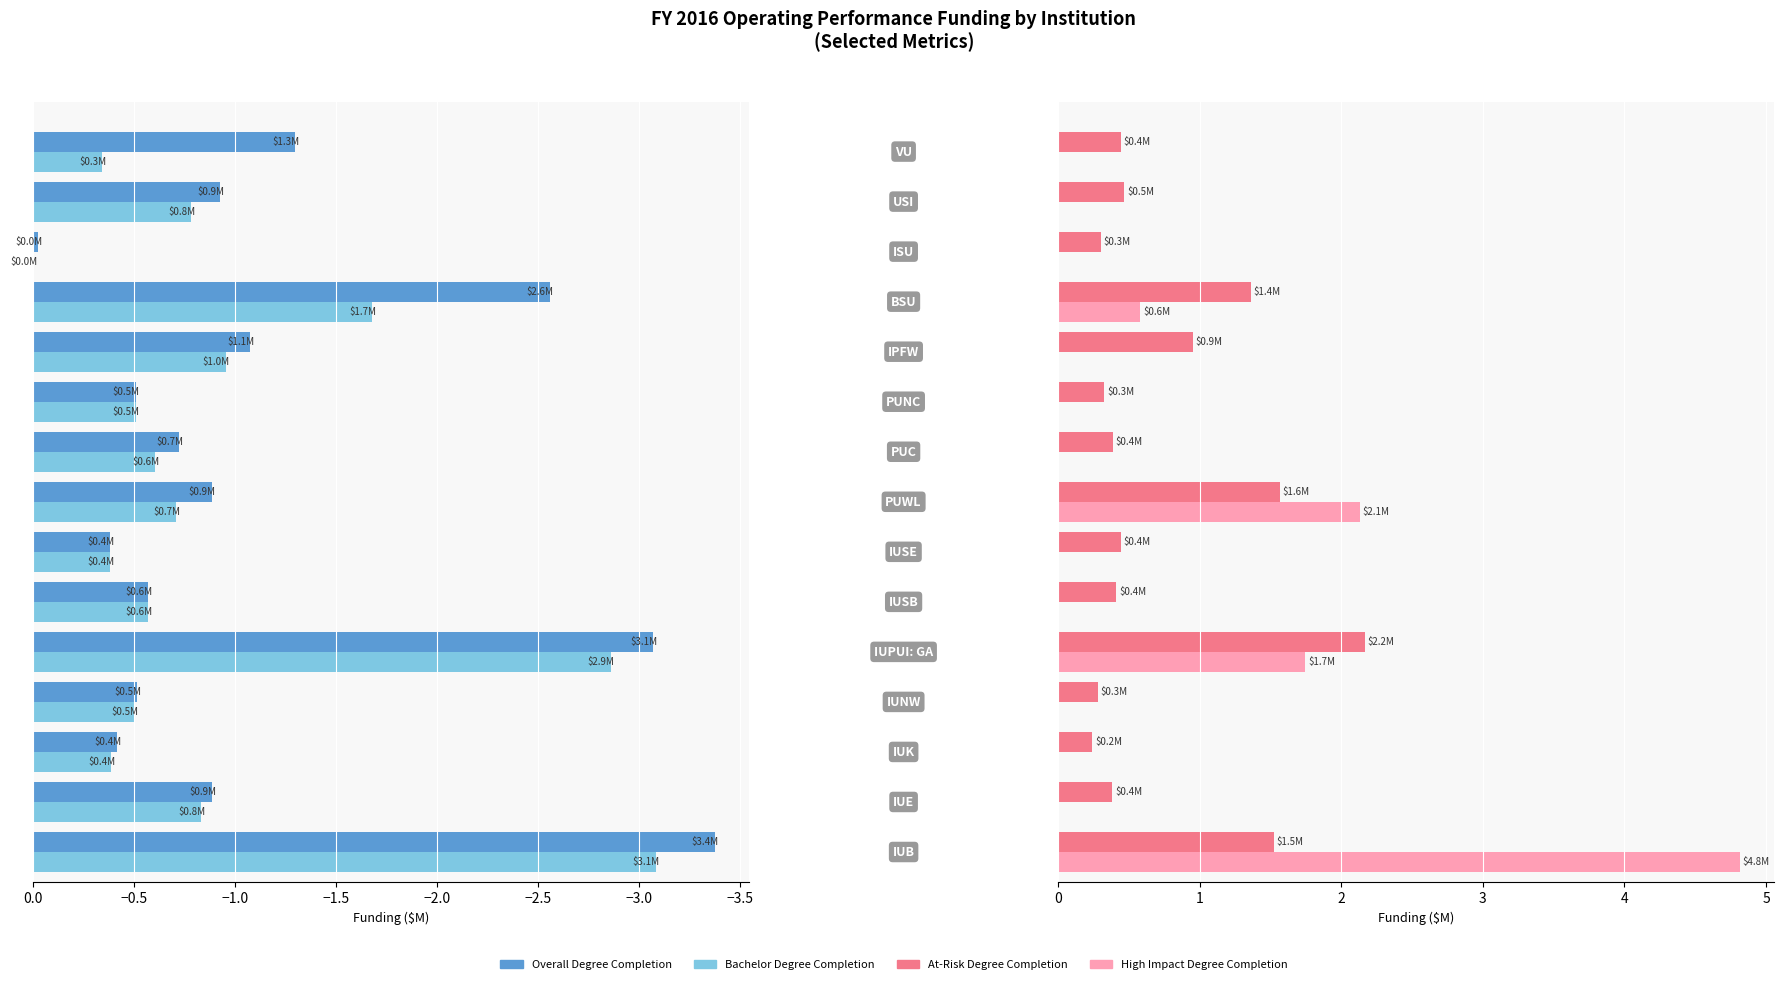

Is the value of Overall Degree Completion at 12 greater than the value of At-Risk Degree Completion at −3.5?

No